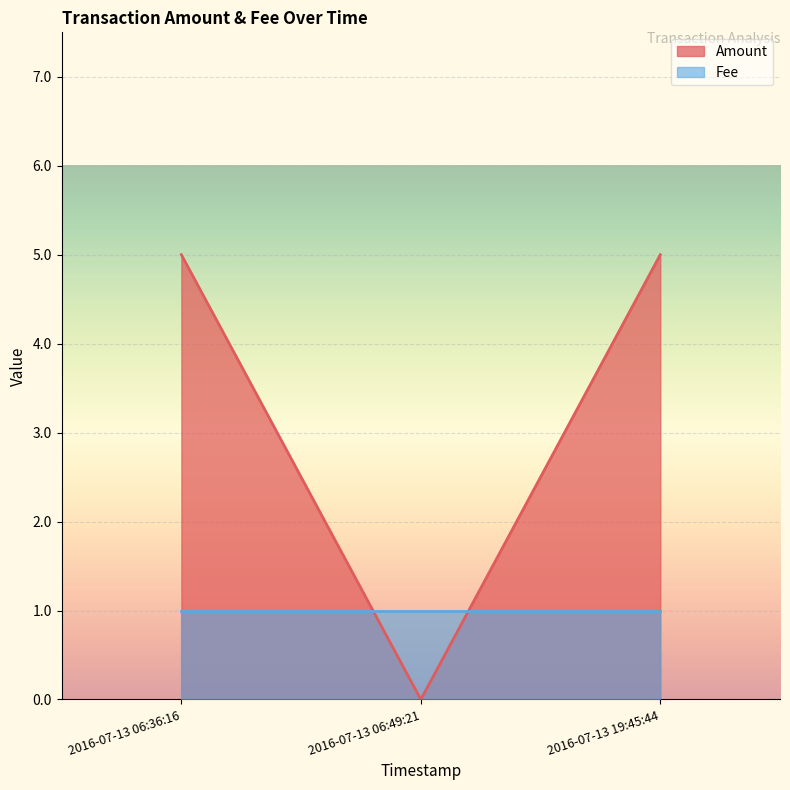

Count the values in the range 0 to 5.

3